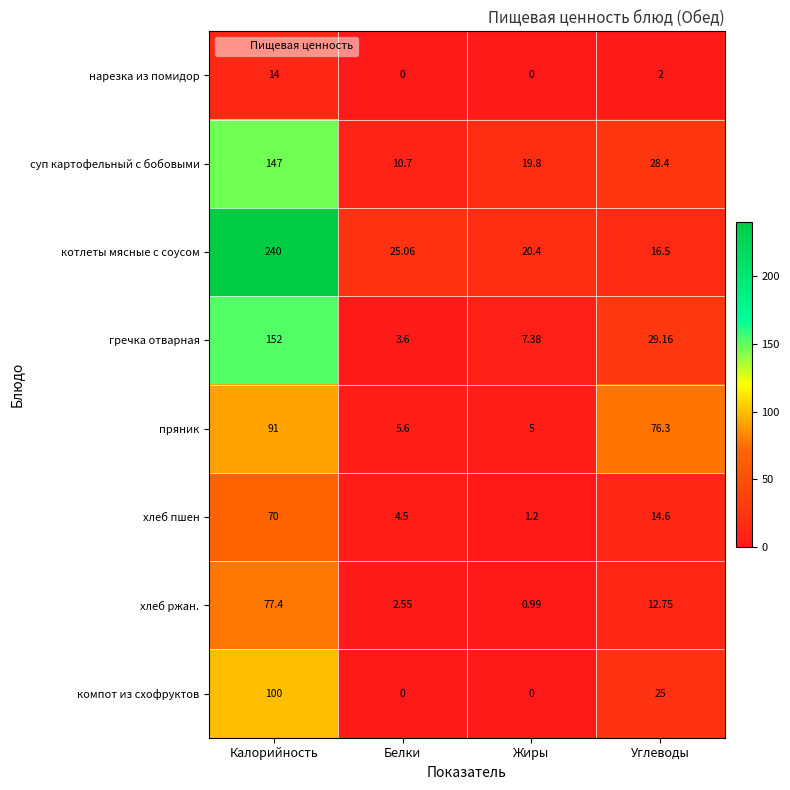

Which series has the largest total across all categories?

котлеты мясные с соусом